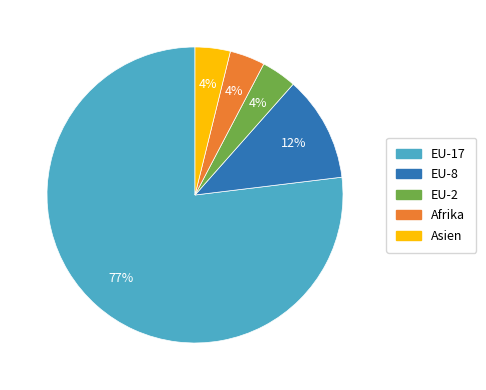

True or false: EU-2 accounts for 11% of the total.

False